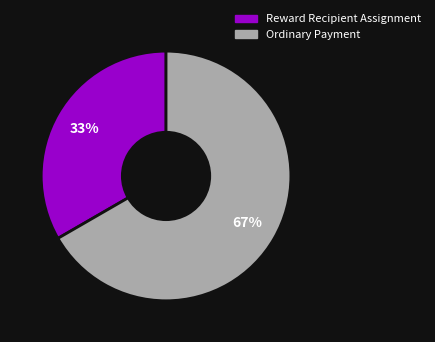

Is the sum of Ordinary Payment and Reward Recipient Assignment greater than half?

Yes